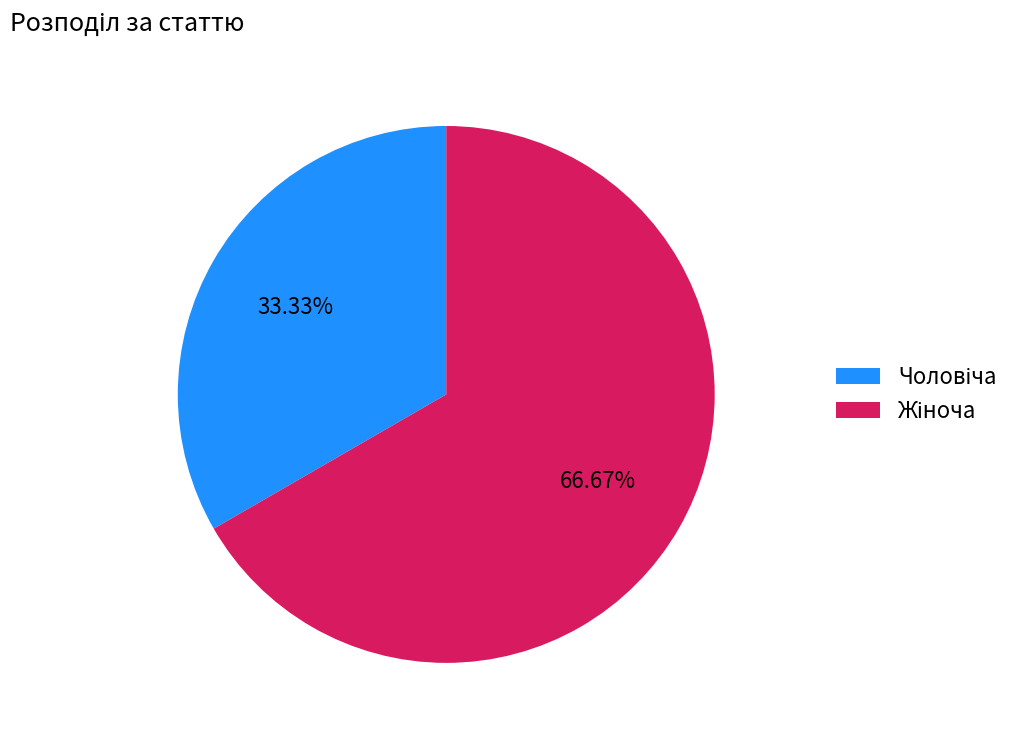

True or false: Чоловіча accounts for 33% of the total.

True